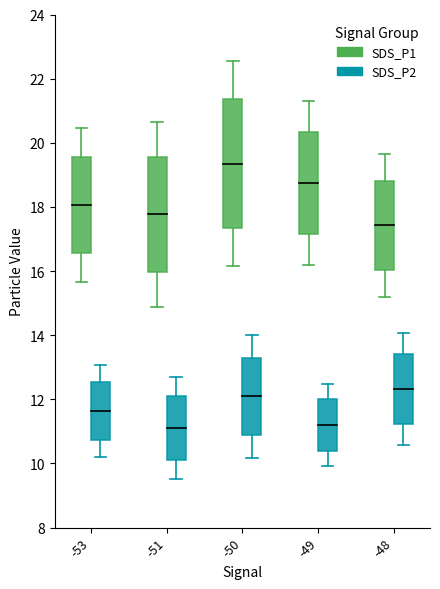

Which series has the largest total across all categories?

SDS_P1